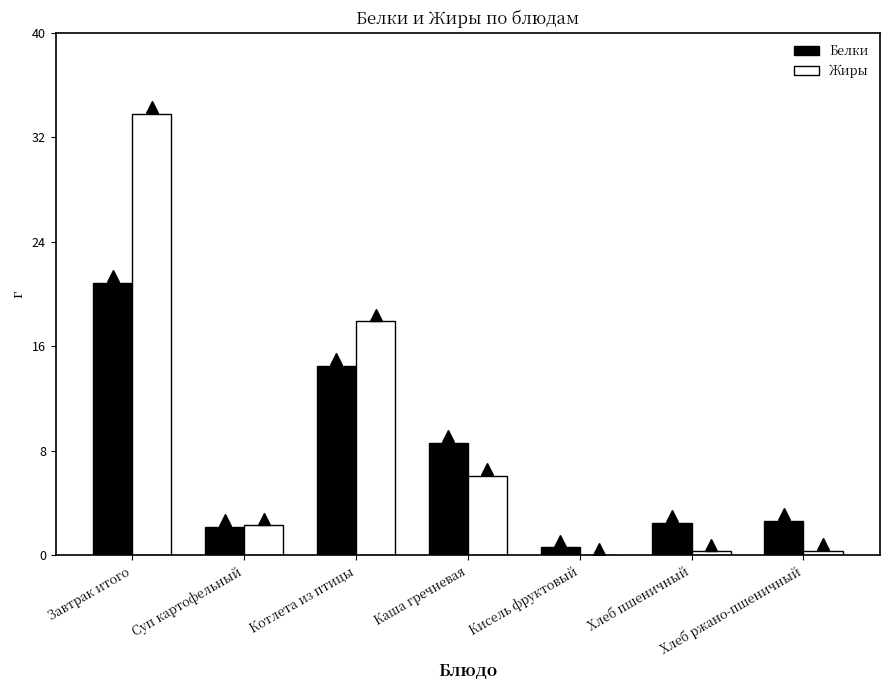

Which series changed the most between Суп картофельный and Кисель фруктовый?

Жиры